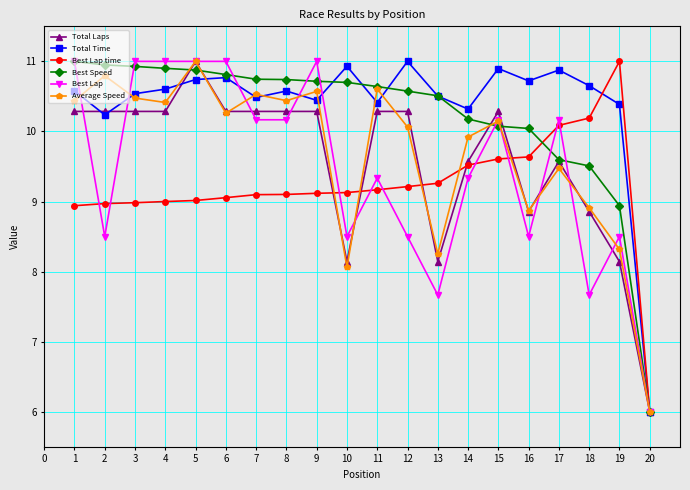

The value of Total Laps at 7 is 10.3. True or false?

True